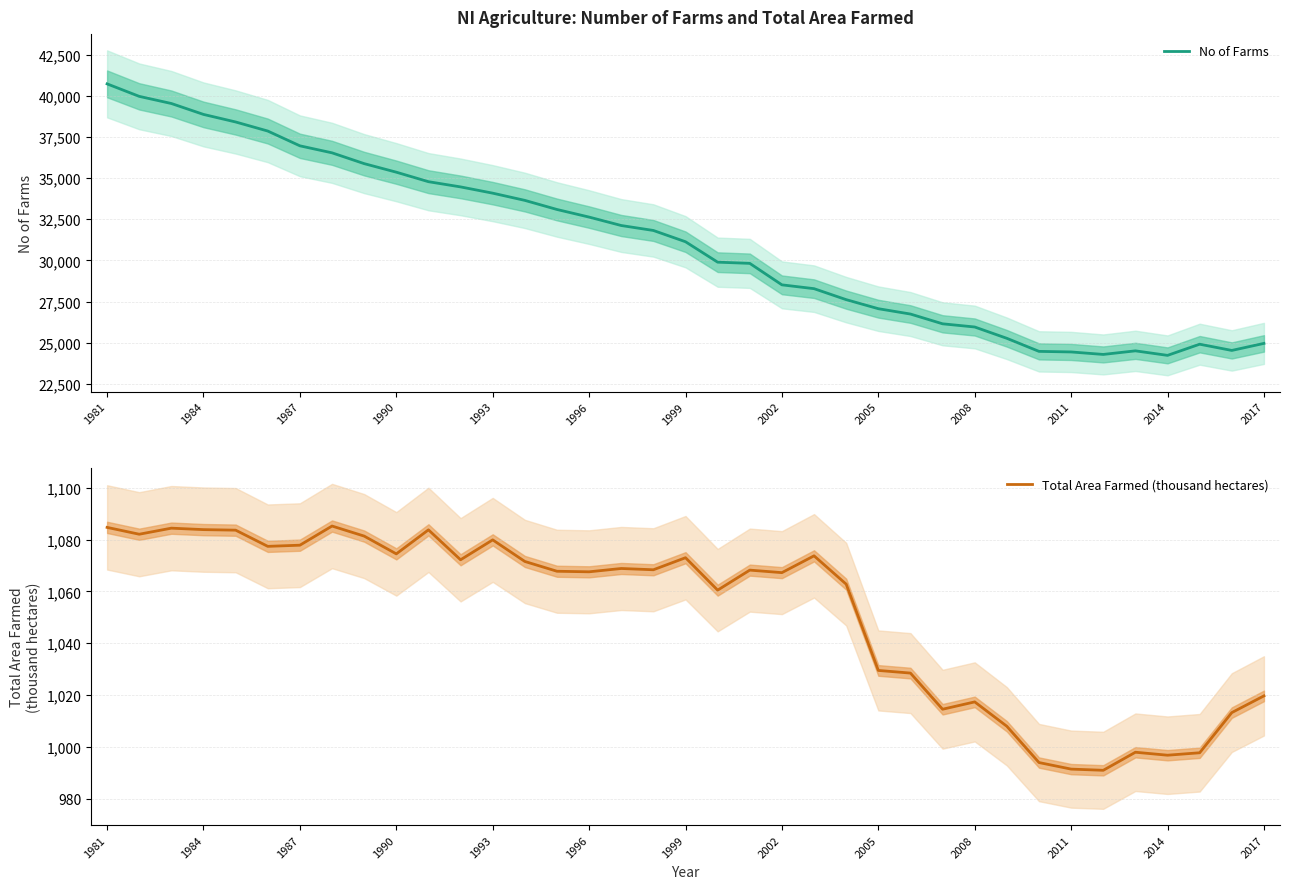

At which label does No of Farms reach its peak?

1981